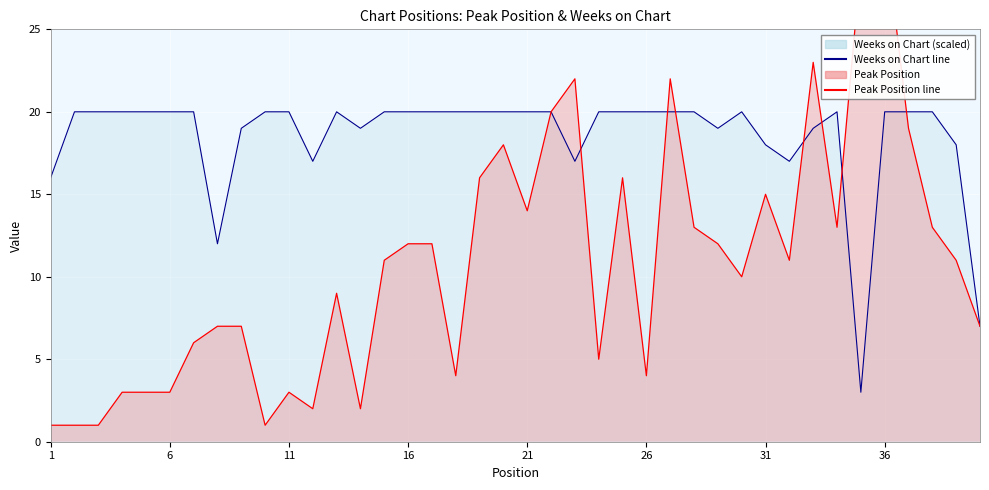

What is the difference between the maximum and second lowest values in the Weeks on Chart series?

13